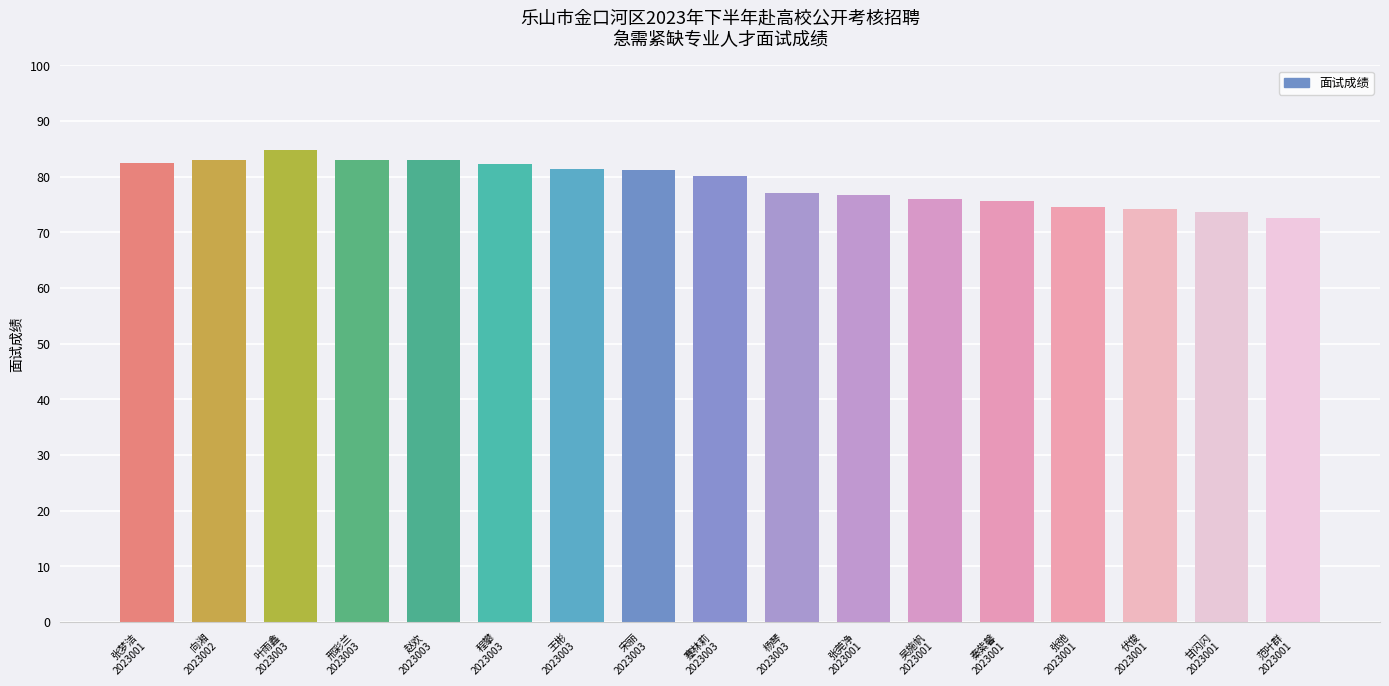

What is the smallest value displayed?

72.6